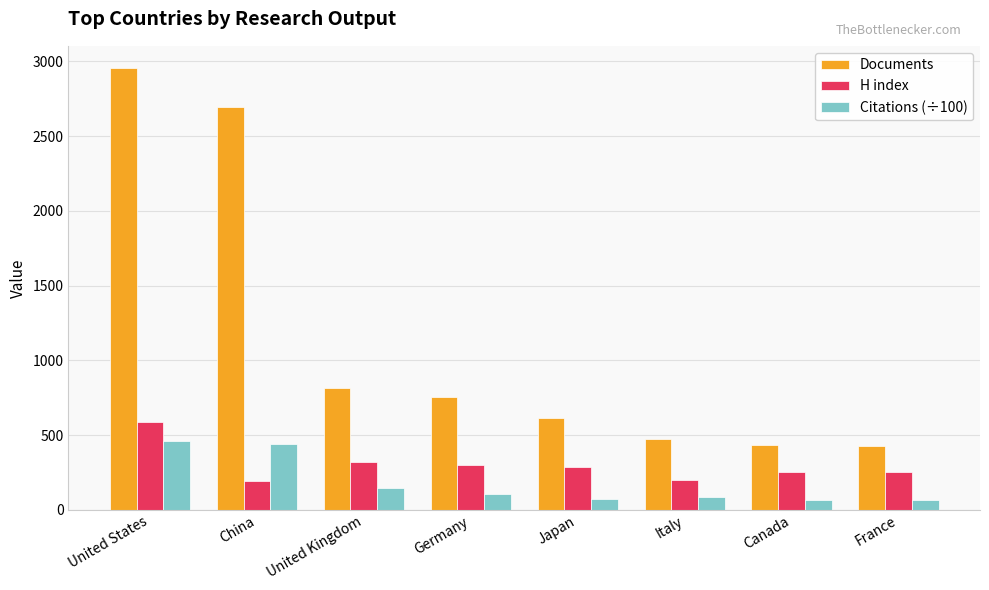

Are the bars grouped side by side (vs. stacked)?

Yes